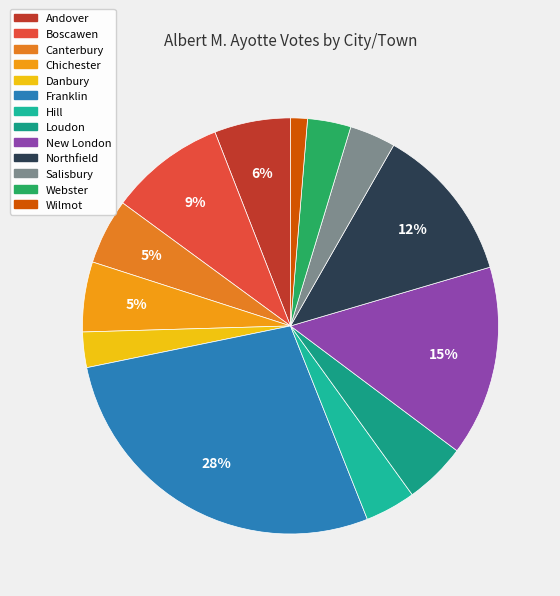

Is it true that Canterbury is 5% of the pie?

True